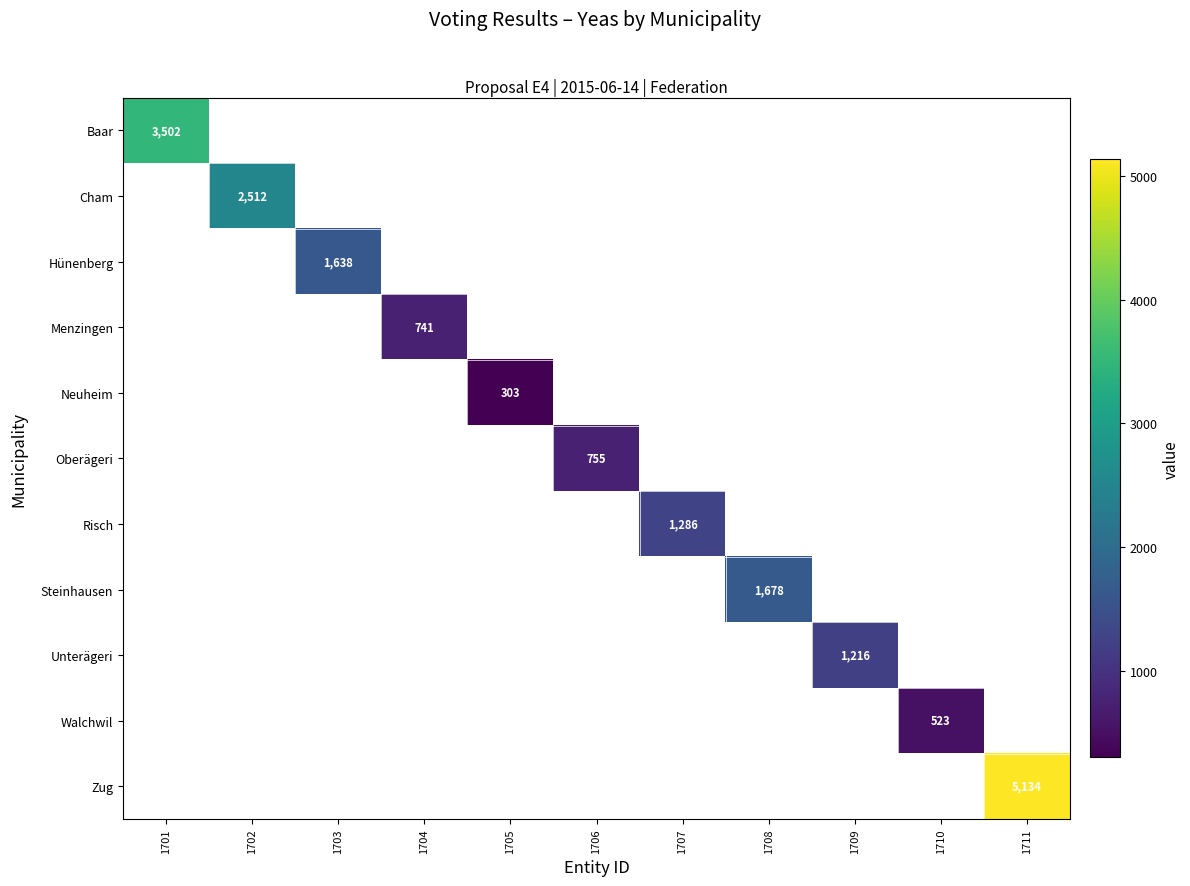

What is the greatest value displayed?

5134.0